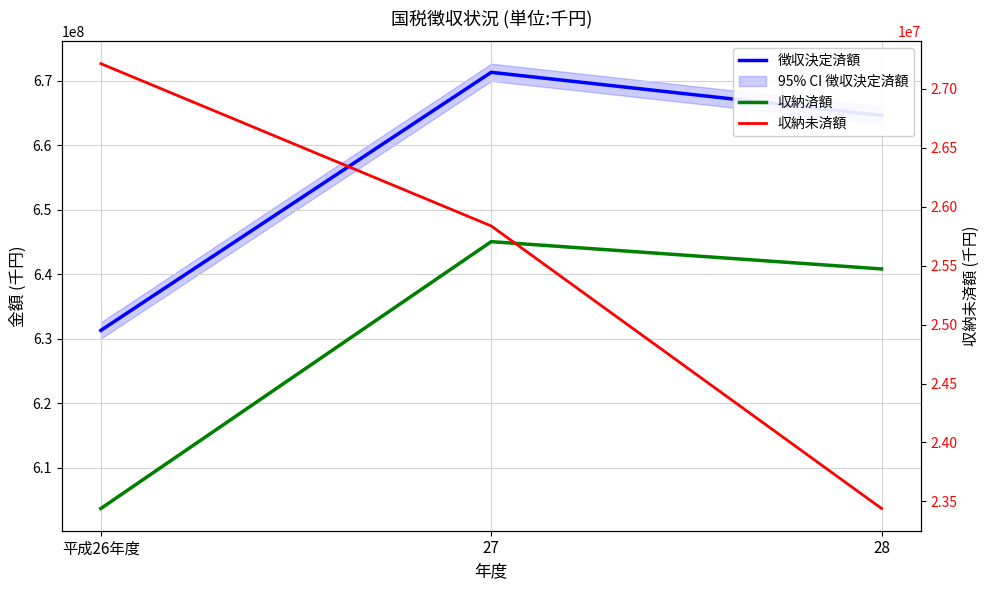

What is the total value across all series at 28?

1328876481